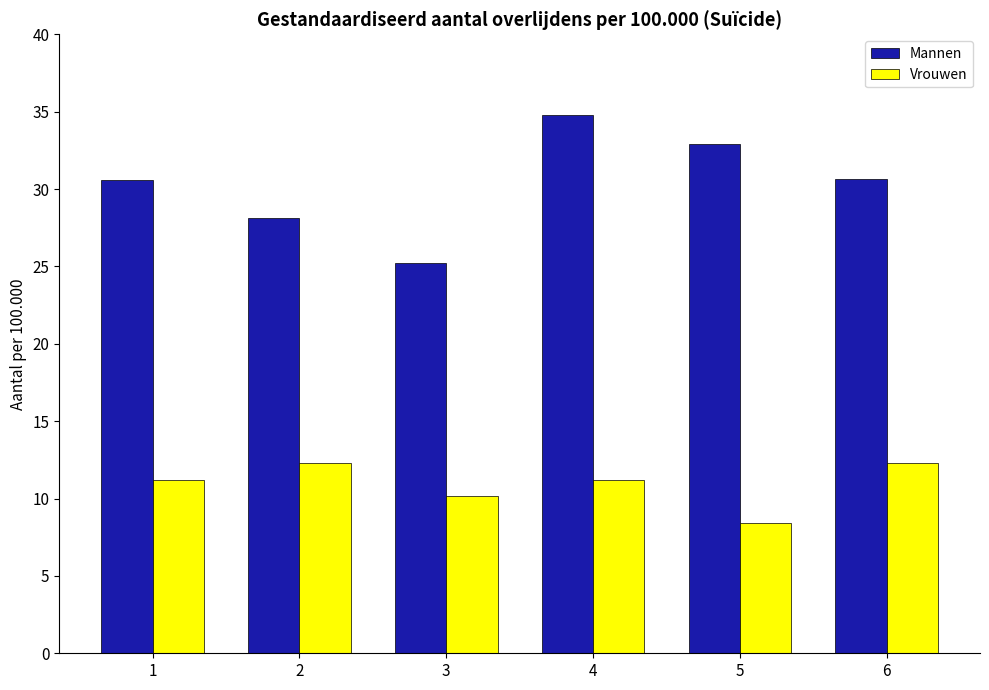

Which series has the largest total across all categories?

Mannen